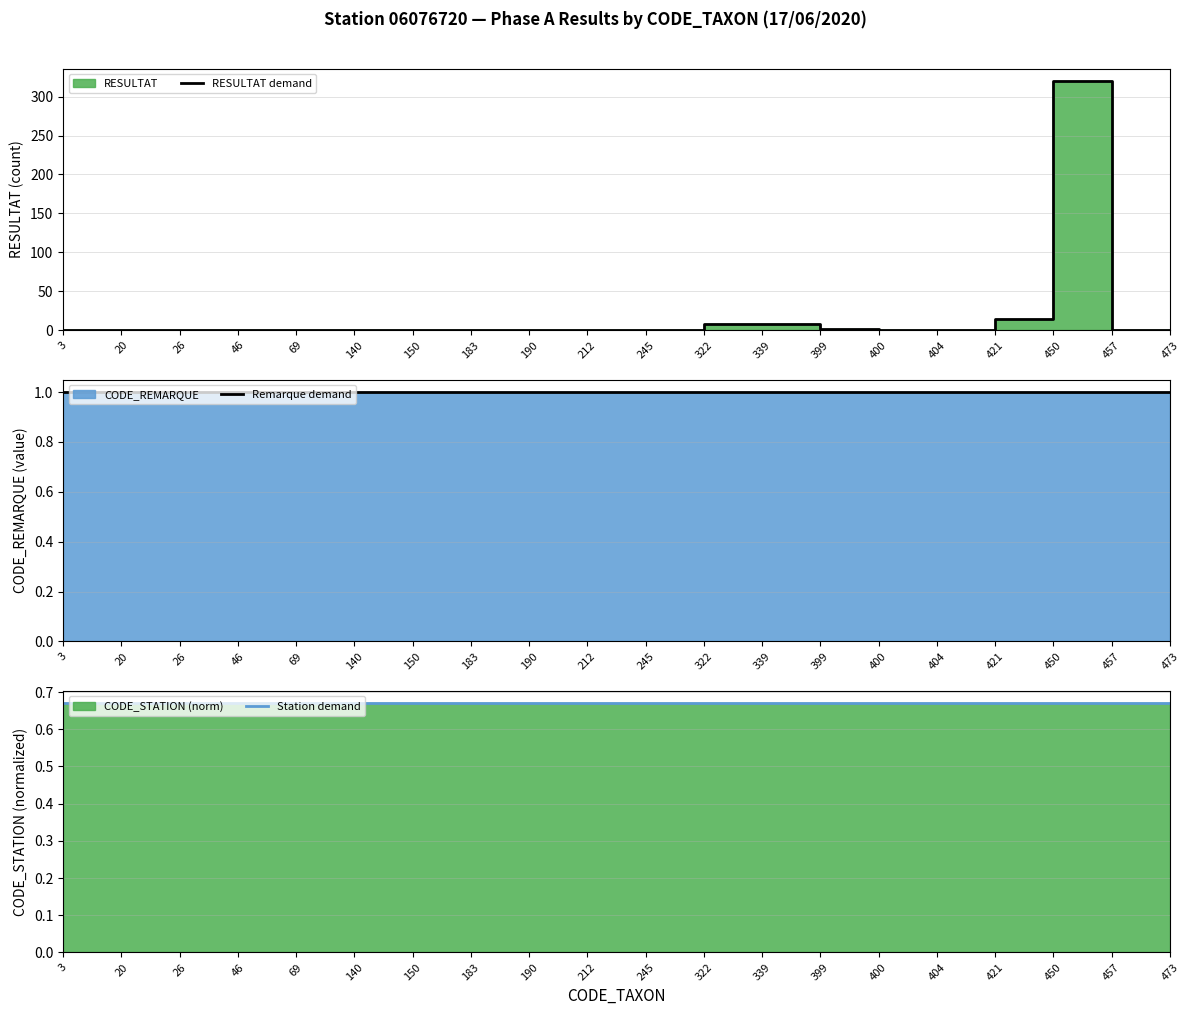

Rank the series by their maximum value, from lowest to highest.

Station demand, Remarque demand, RESULTAT demand